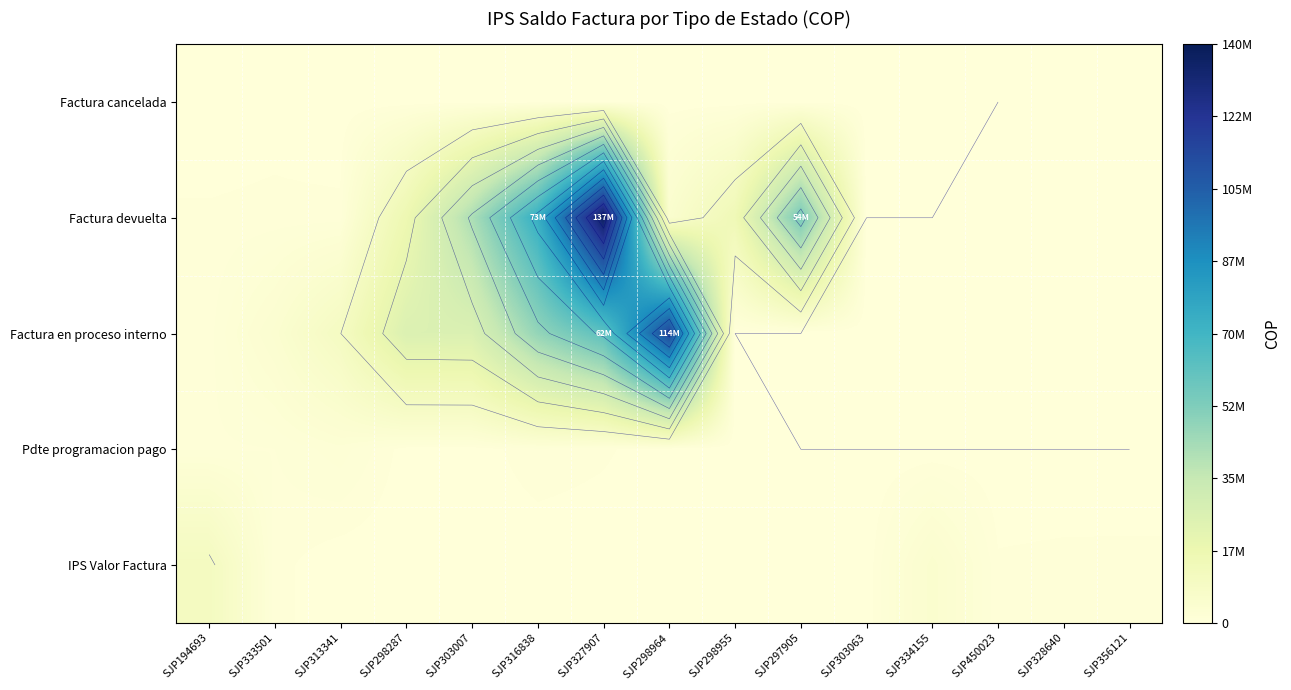

Which series has the largest total across all categories?

Factura devuelta